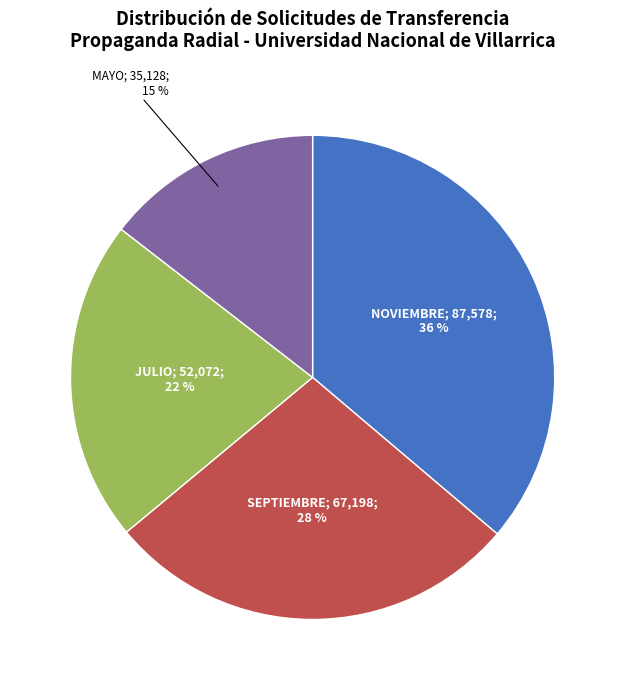

How many slices are in this pie chart?

4